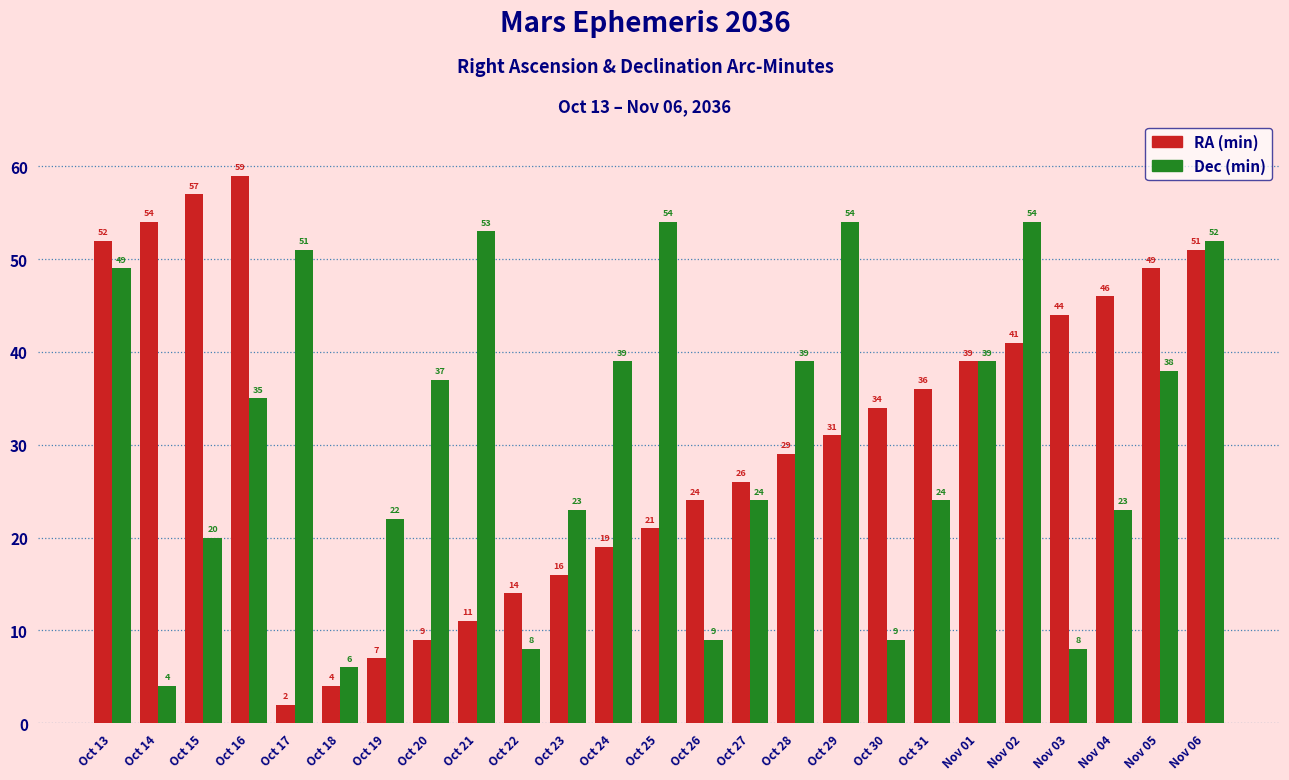

What is the label of the 7th bar from the right?

Oct 31